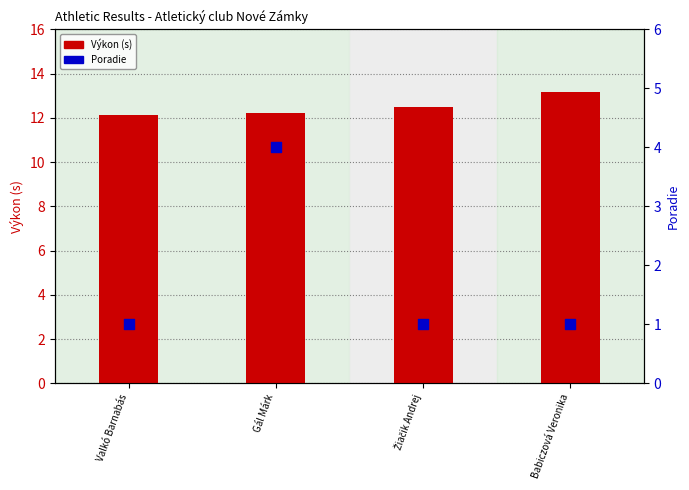

Which series contains the highest Y value?

Výkon (s)